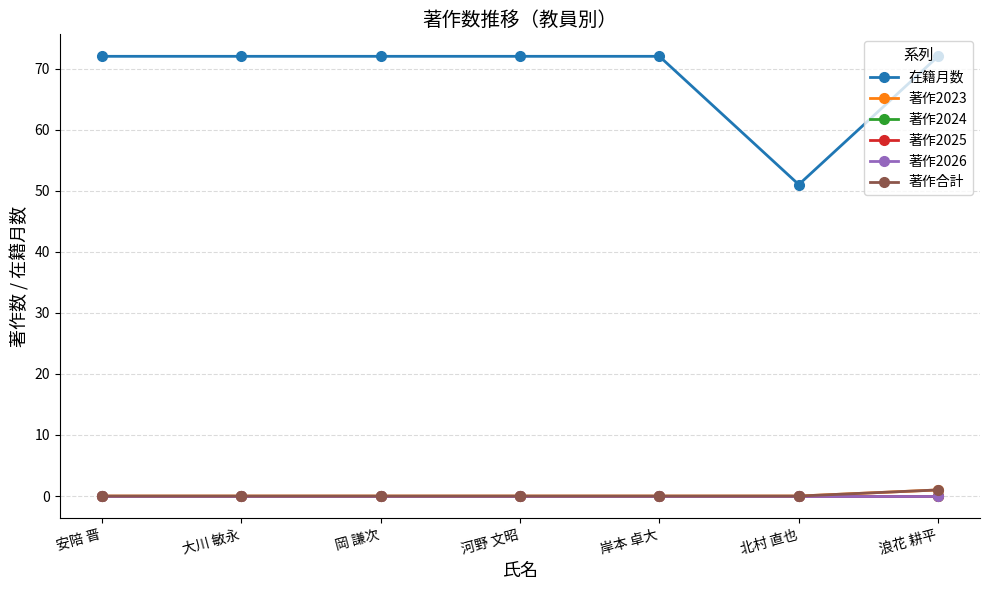

True or false: 著作合計 and 在籍月数 intersect in this chart.

False